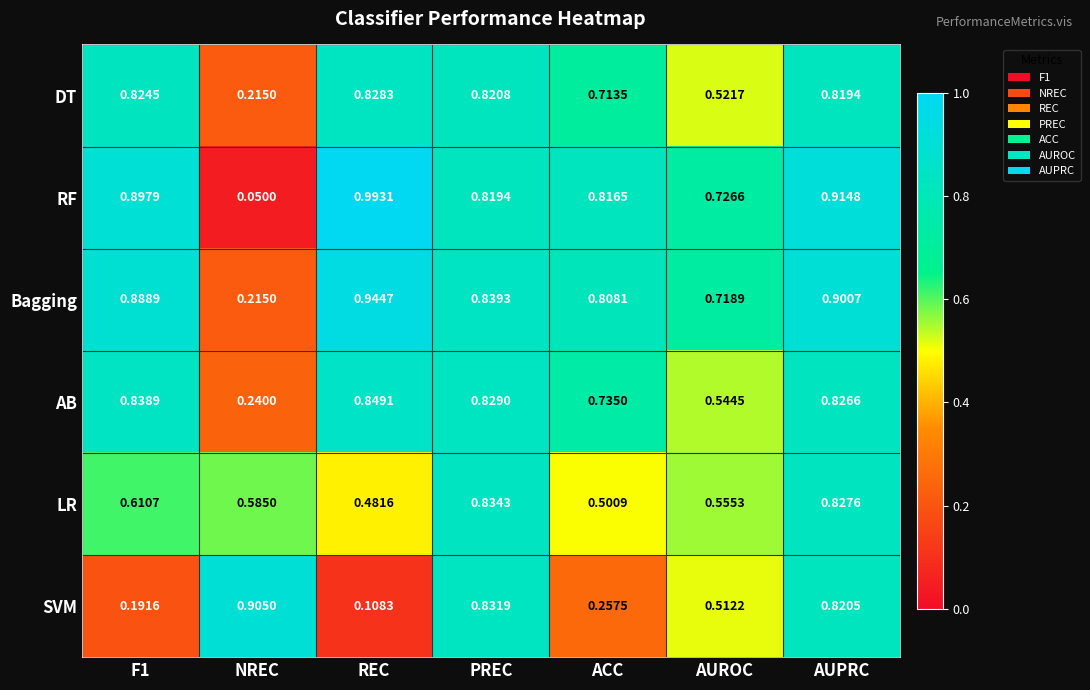

List the series in order of their peak value, highest first.

RF, Bagging, SVM, AB, LR, DT